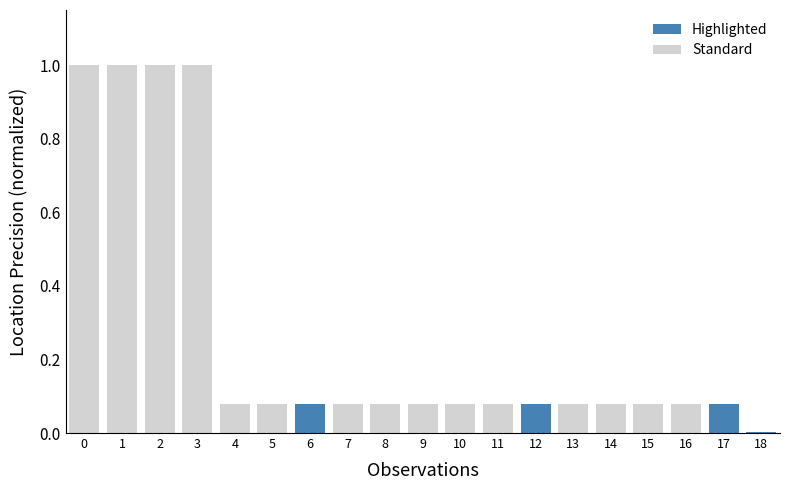

What is the difference between the maximum and second lowest values?

0.9